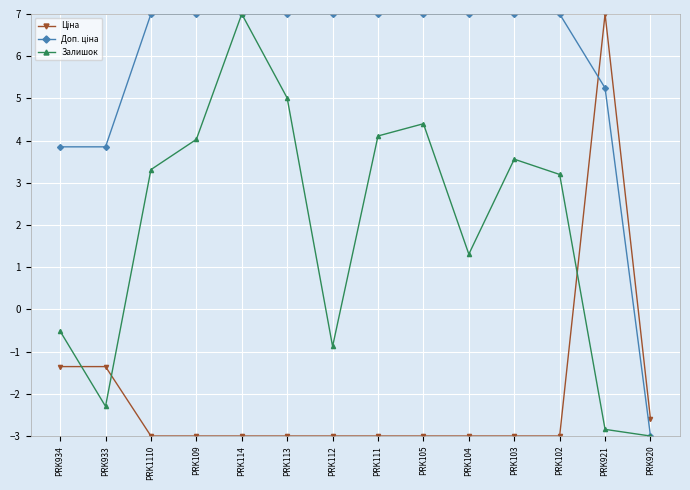

How many interior local peaks does the Залишок series have?

3